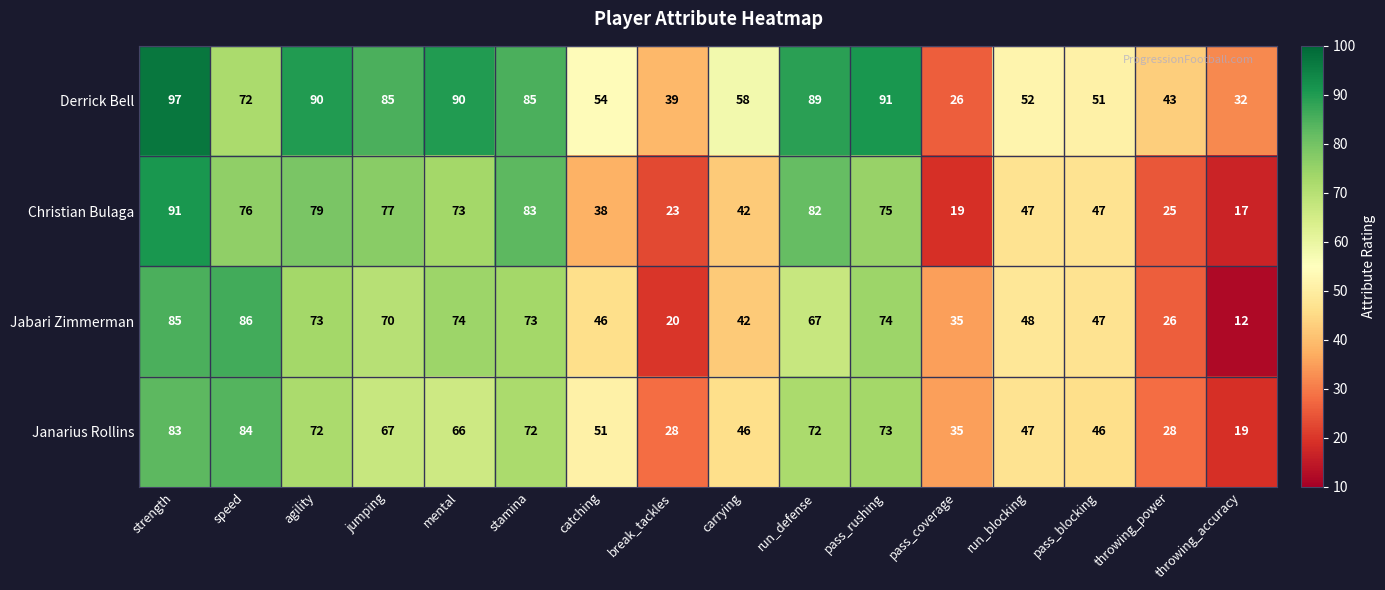

Which series changed the most between jumping and carrying?

Christian Bulaga